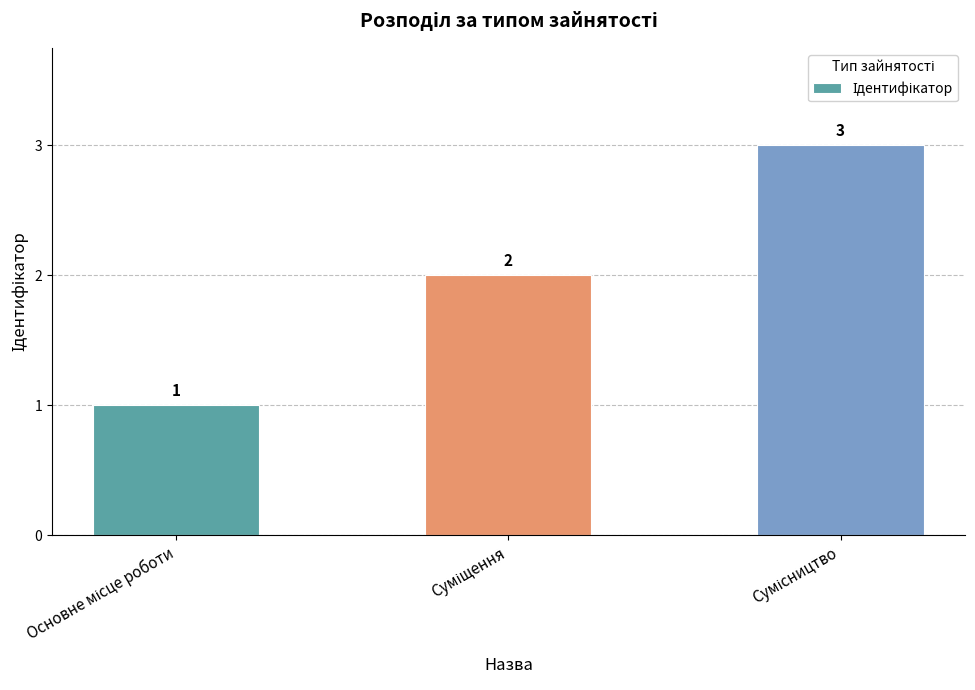

Reading left to right, transcribe all the data shown in this chart.

1	2	3